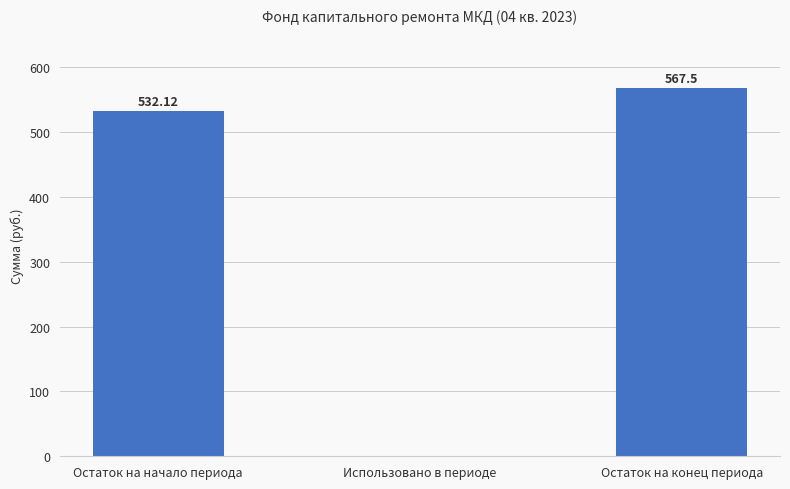

What is the sum of all values?

1099.6